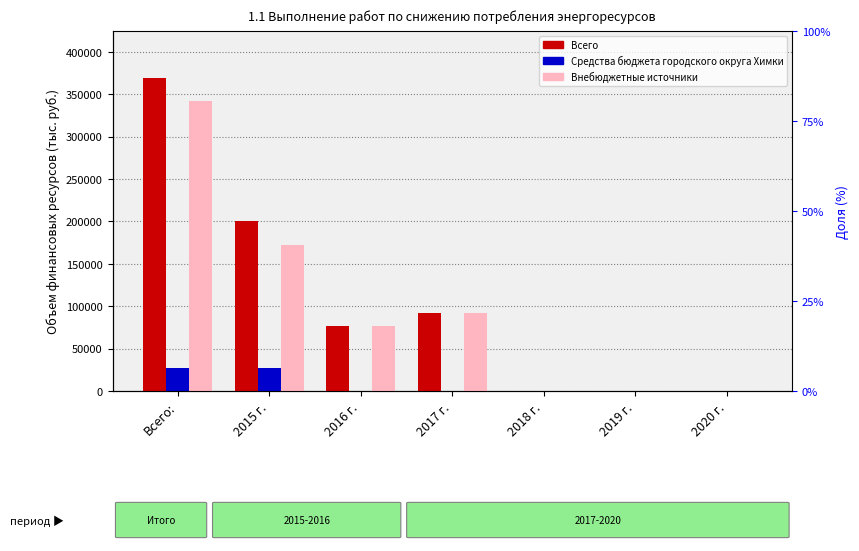

How many categories are shown in the chart?

7